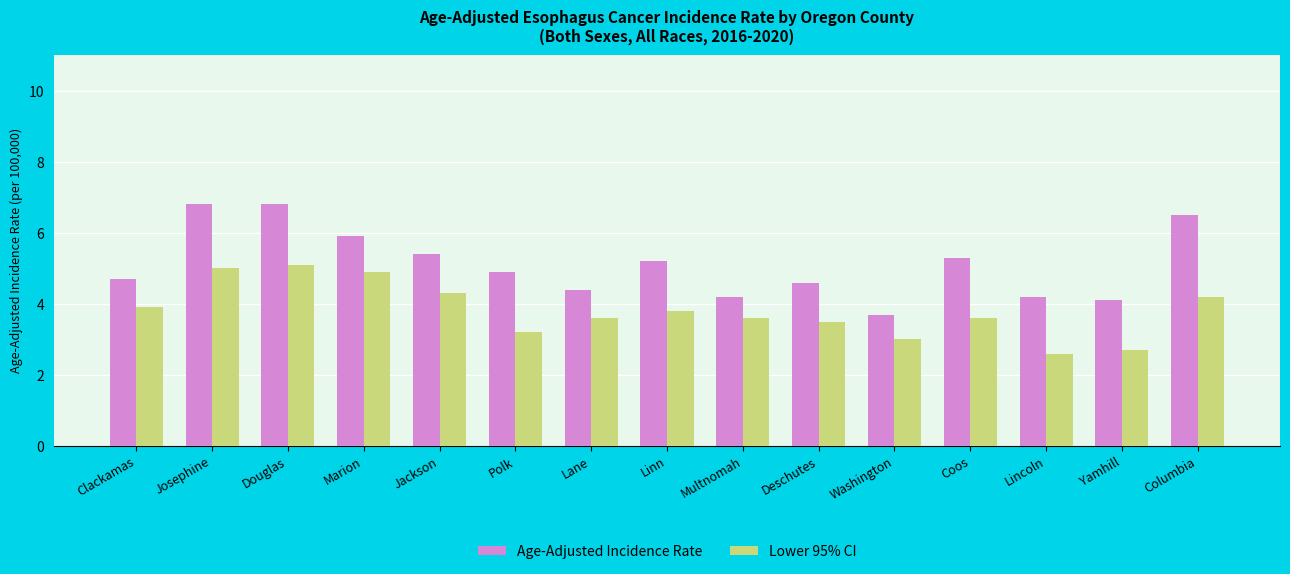

List the series in order of their overall mean, lowest first.

Lower 95% CI, Age-Adjusted Incidence Rate